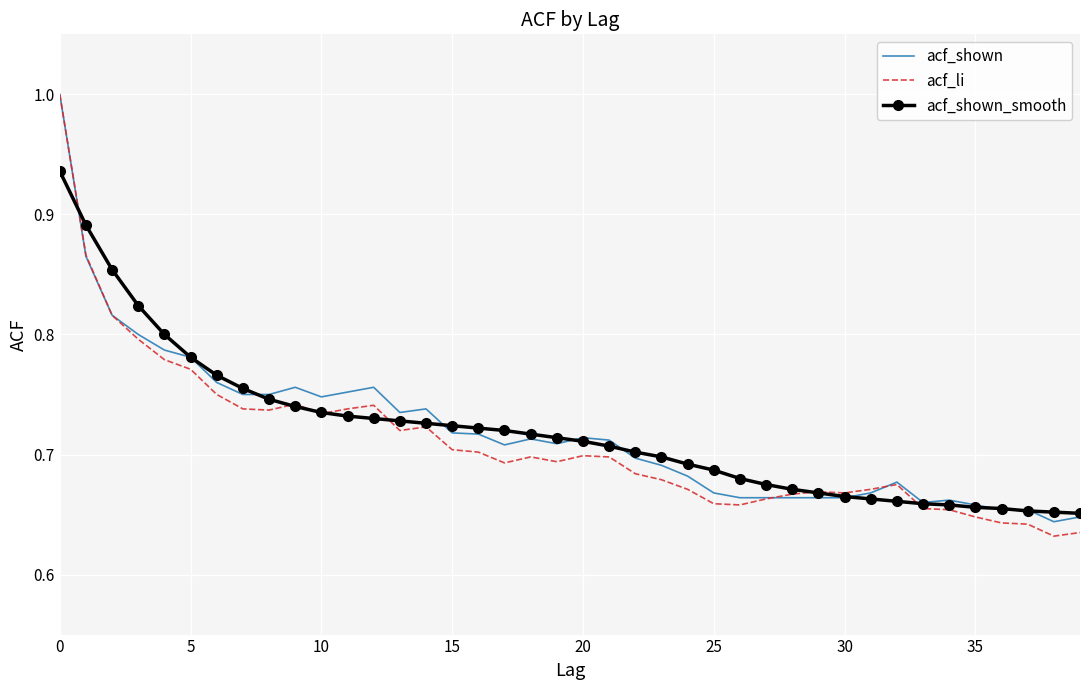

Which series has the largest range (max minus min)?

acf_li